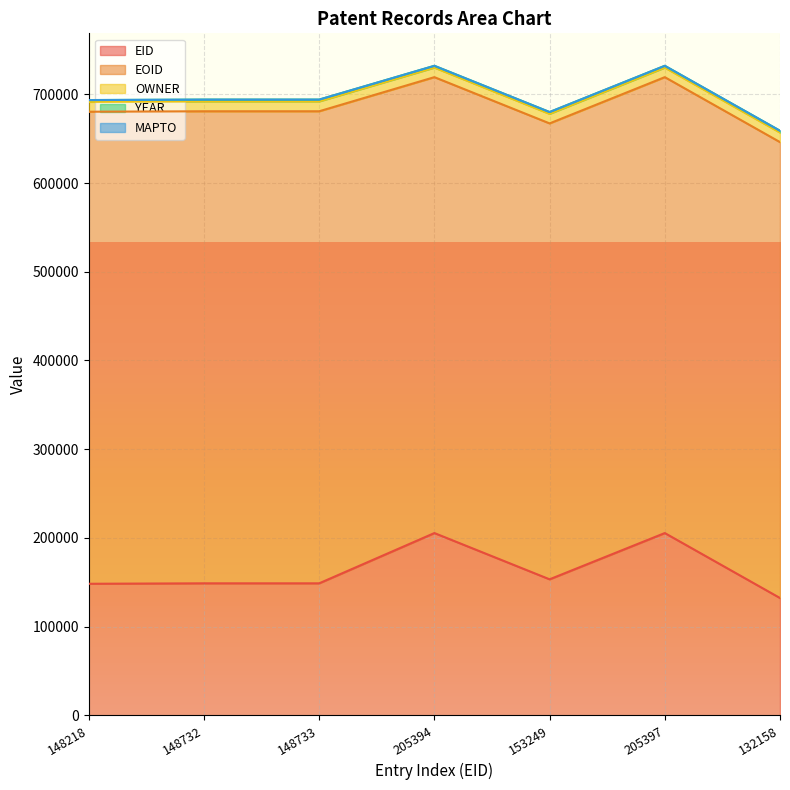

What position from the left is 148218?

1